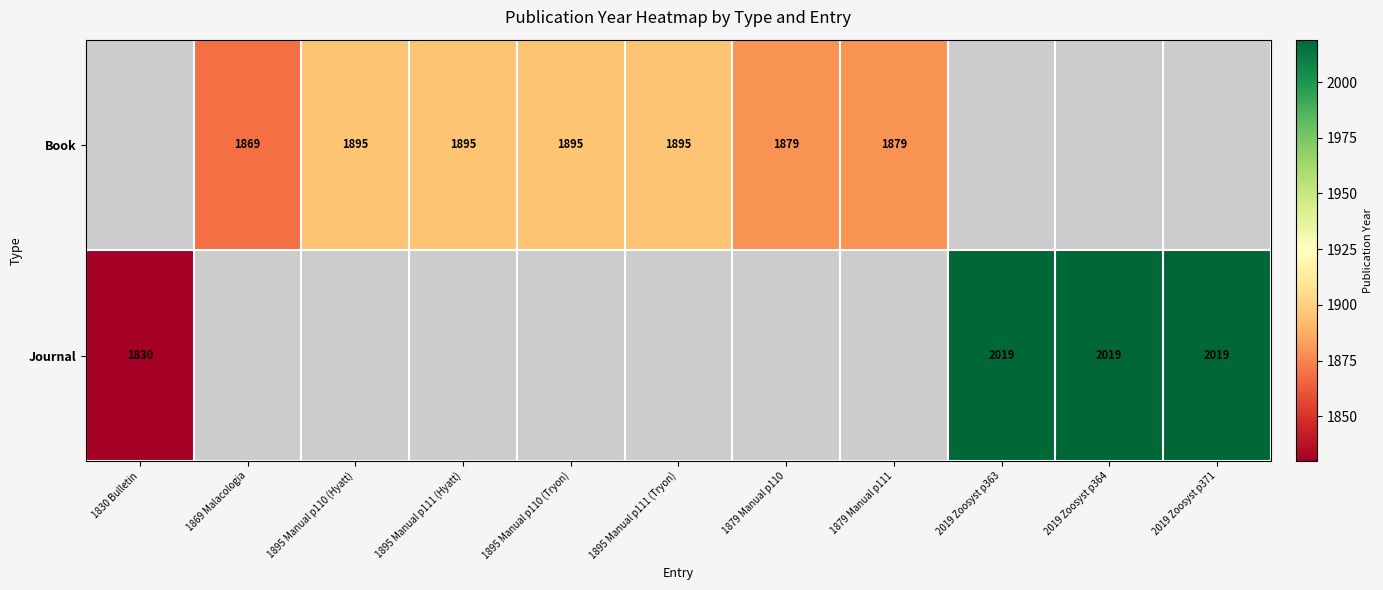

The Journal series shows 1830 at 1830 Bulletin. True or false?

True